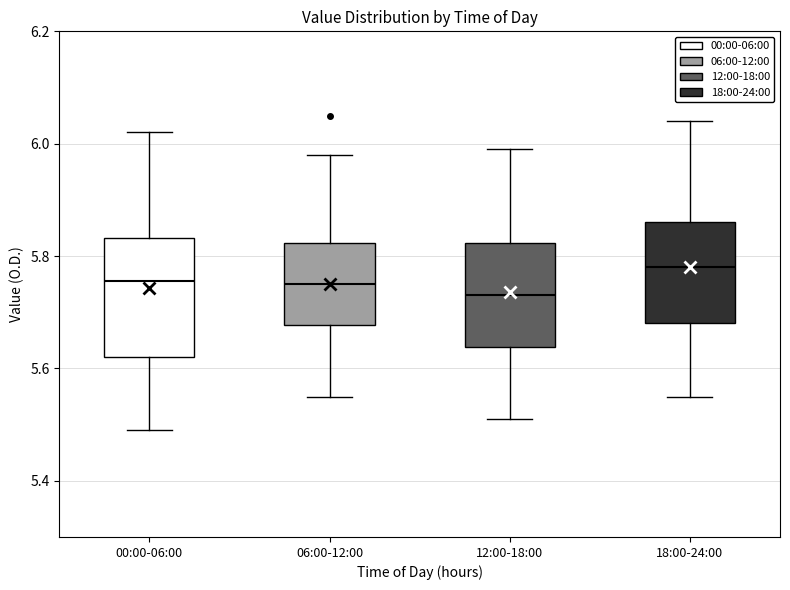

Reading left to right, read every box against the y-axis: the position of its median line, the range the box covers, and the ends of its whiskers. The values are not printed on the chart, so give them approximately, as read against the axis.

00:00-06:00: median 5.76, box 5.62 to 5.84, whiskers 5.50 to 6.02
06:00-12:00: median 5.76, box 5.68 to 5.82, whiskers 5.56 to 5.98
12:00-18:00: median 5.74, box 5.64 to 5.82, whiskers 5.52 to 6.00
18:00-24:00: median 5.78, box 5.68 to 5.86, whiskers 5.56 to 6.04